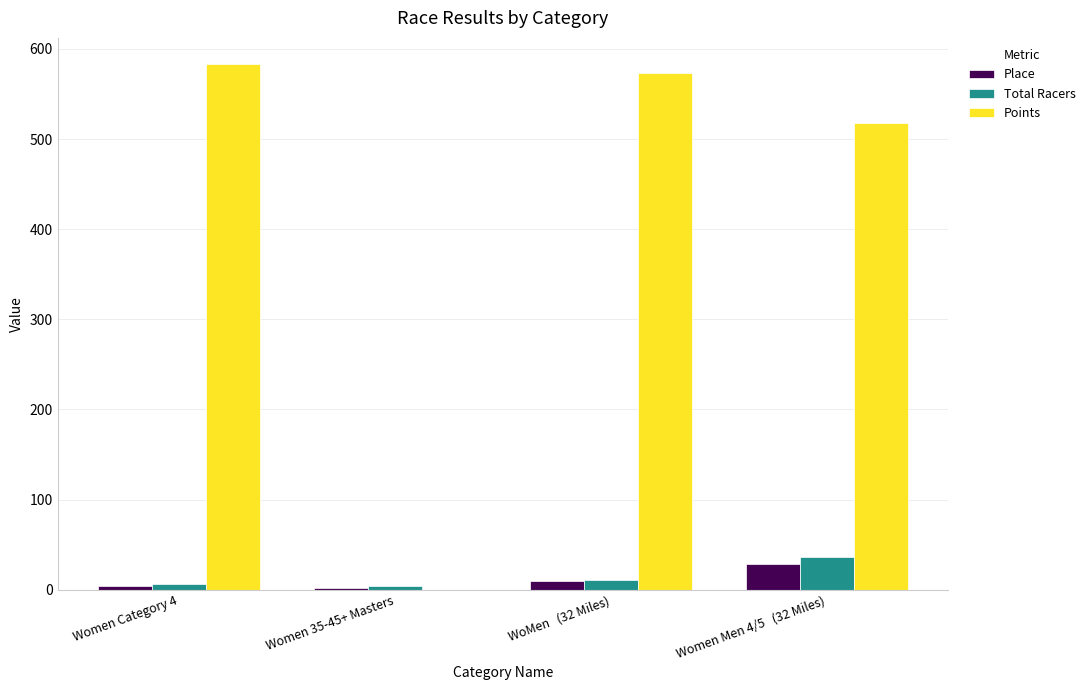

What is the maximum value for Place?

29.0